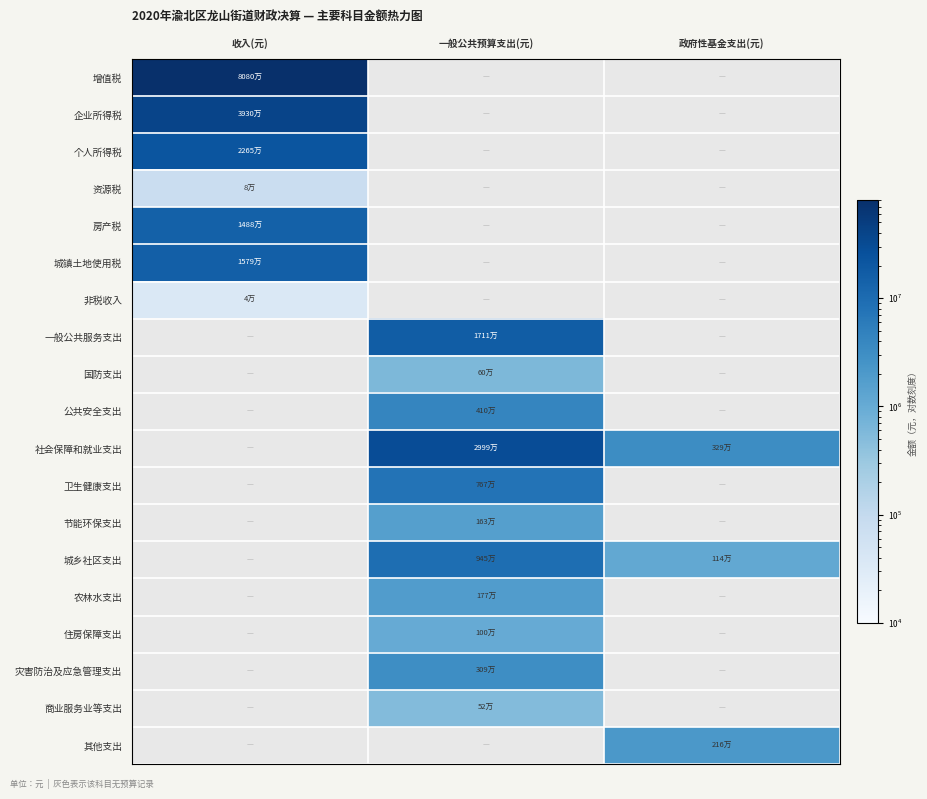

List the labels in order of 城乡社区支出 value, smallest first.

政府性基金支出(元), 收入(元), 一般公共预算支出(元)